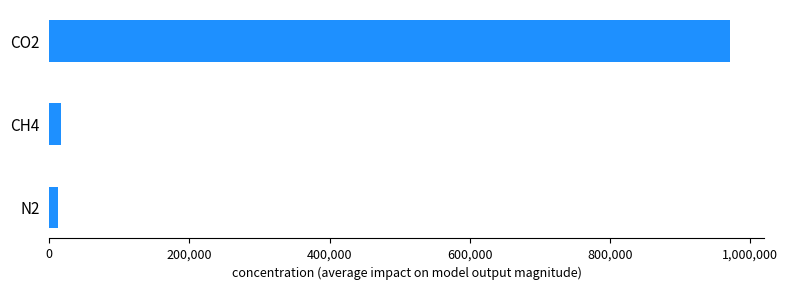

The value at CO2 is 971000. True or false?

True